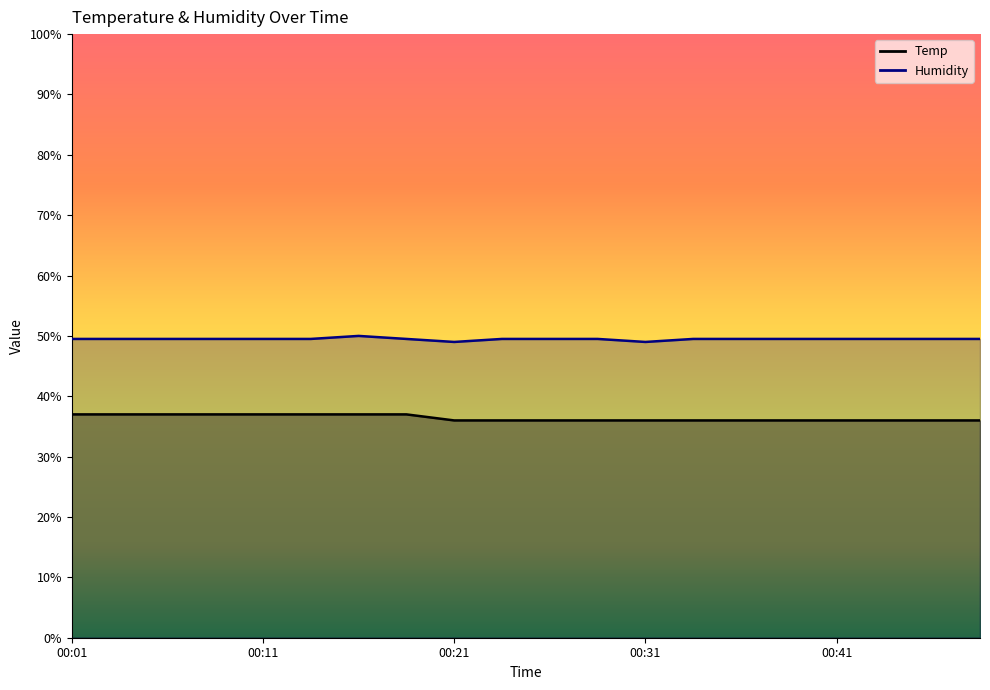

At which label is Humidity closest to 49?

00:21